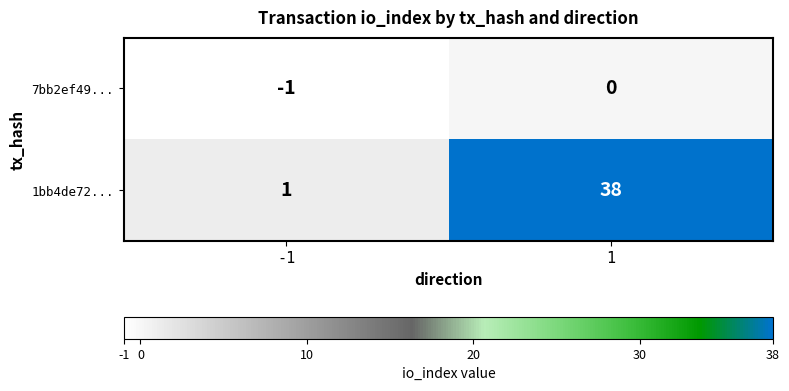

Is it true that 7bb2ef49... equals -1 at -1?

True